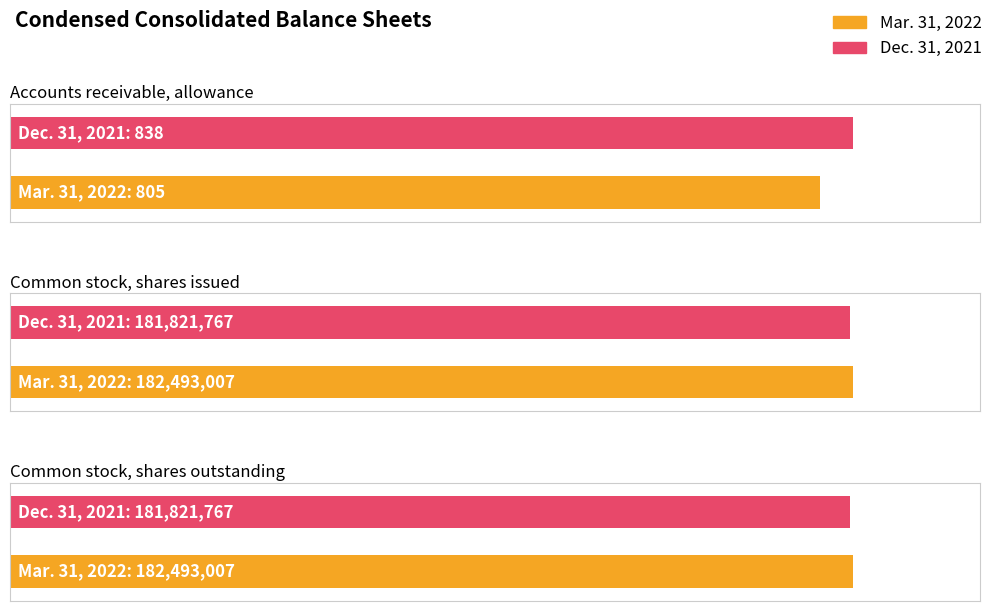

List the series in order of their peak value, highest first.

Mar. 31, 2022, Dec. 31, 2021